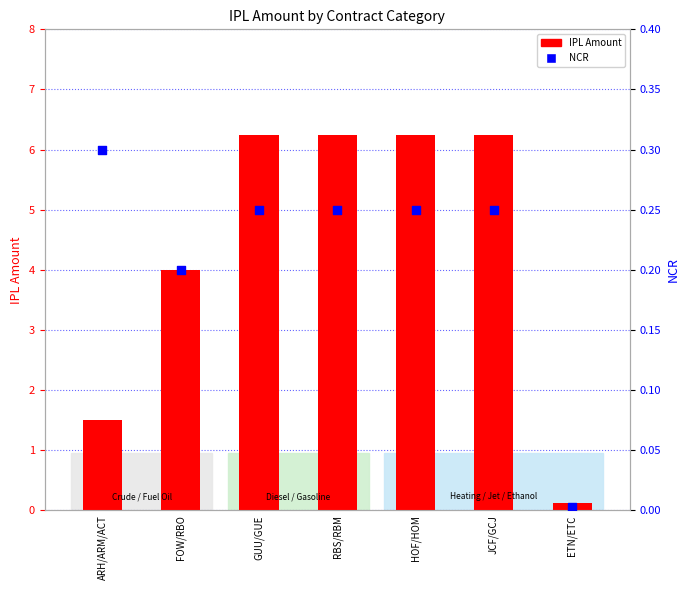

At which category is the sum across all series the highest?

GUU/GUE